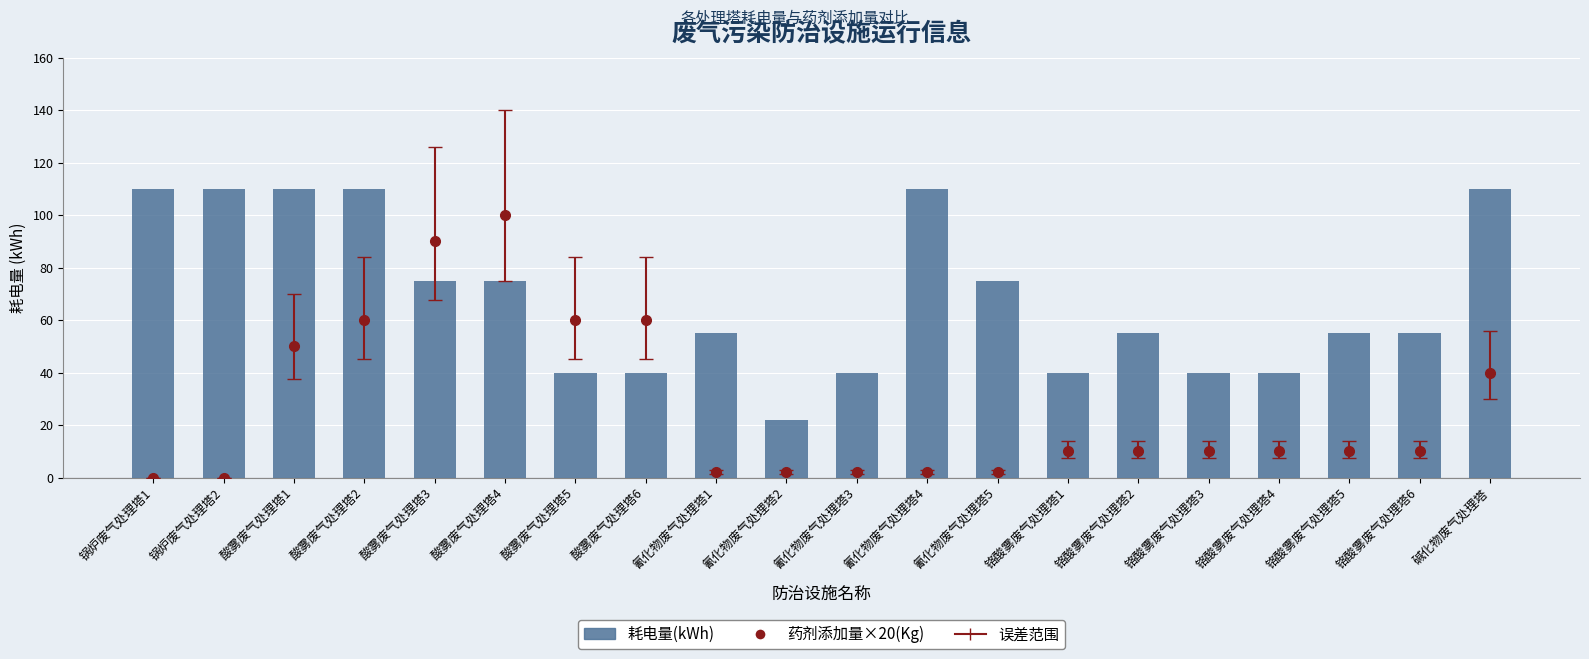

Rank the categories by value from highest to lowest.

锅炉废气处理塔1, 锅炉废气处理塔2, 酸雾废气处理塔1, 酸雾废气处理塔2, 氰化物废气处理塔4, 碱化物废气处理塔, 酸雾废气处理塔3, 酸雾废气处理塔4, 氰化物废气处理塔5, 氰化物废气处理塔1, 铬酸雾废气处理塔2, 铬酸雾废气处理塔5, 铬酸雾废气处理塔6, 酸雾废气处理塔5, 酸雾废气处理塔6, 氰化物废气处理塔3, 铬酸雾废气处理塔1, 铬酸雾废气处理塔3, 铬酸雾废气处理塔4, 氰化物废气处理塔2